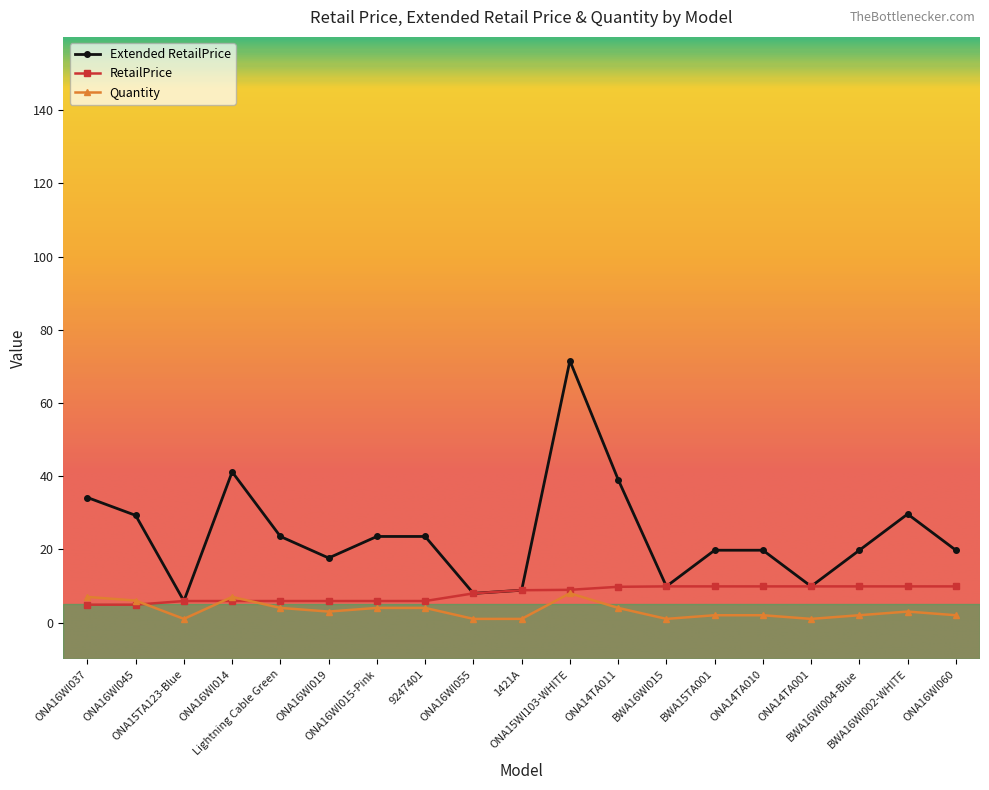

What is the total value across all series at ONA16WI014?

54.0